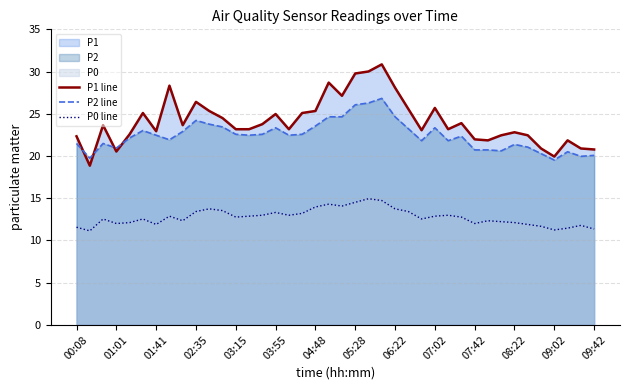

What is the maximum value shown in the chart?

30.9